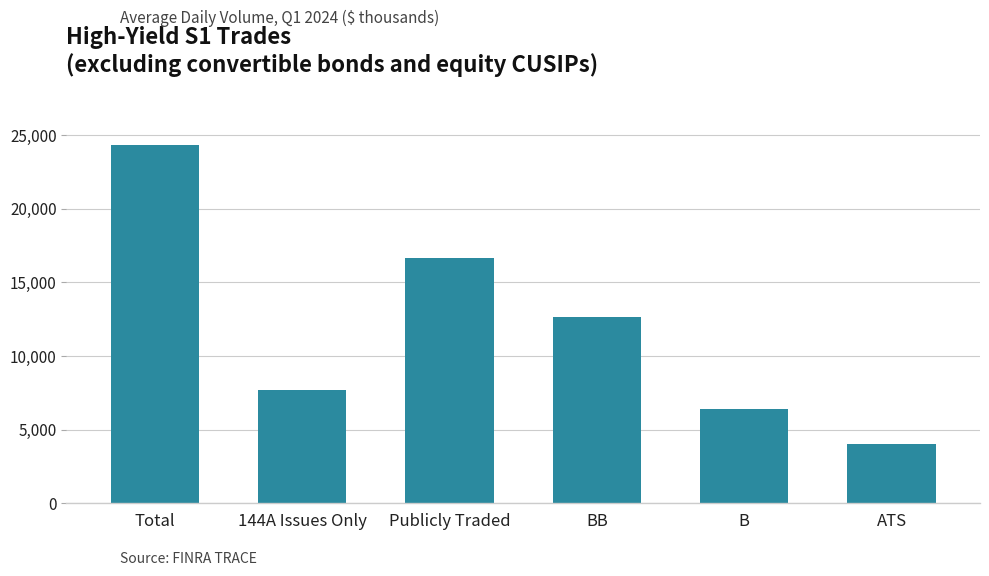

What is the value of the 6th bar from the left?

4014.6